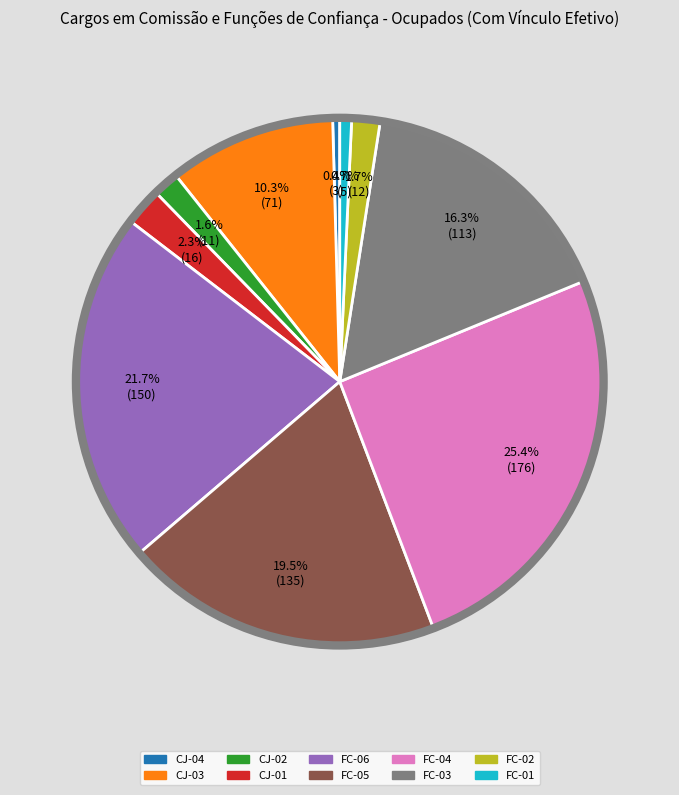

Is CJ-04 the majority of the pie?

No